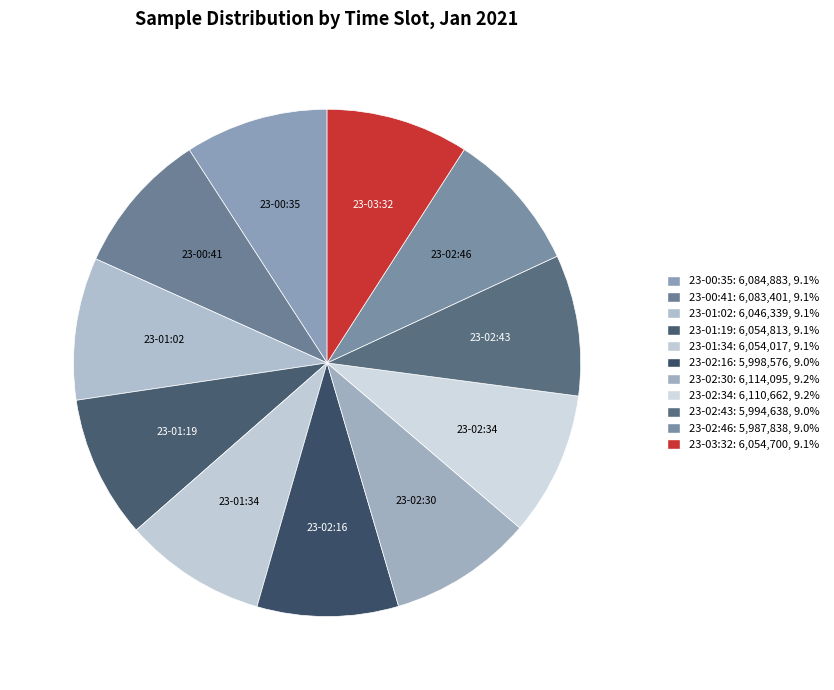

Is there a majority slice in this chart?

No